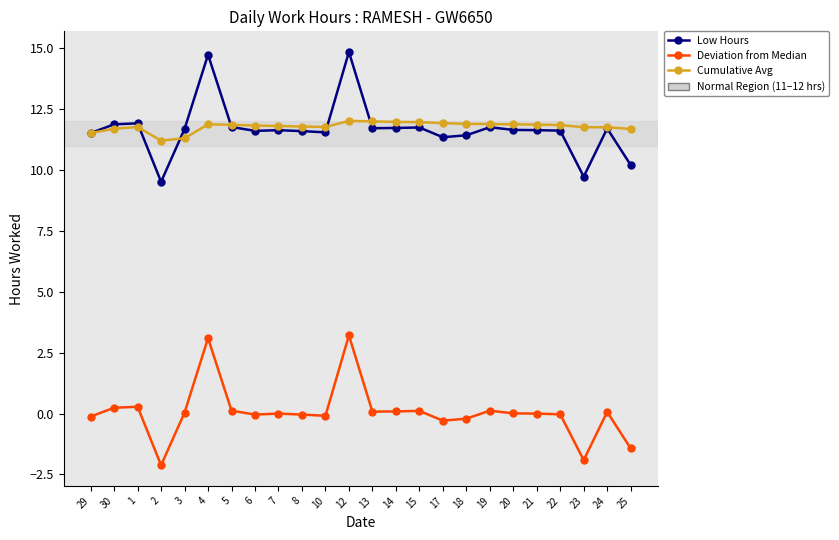

How many data points in Low Hours are less than 11?

3